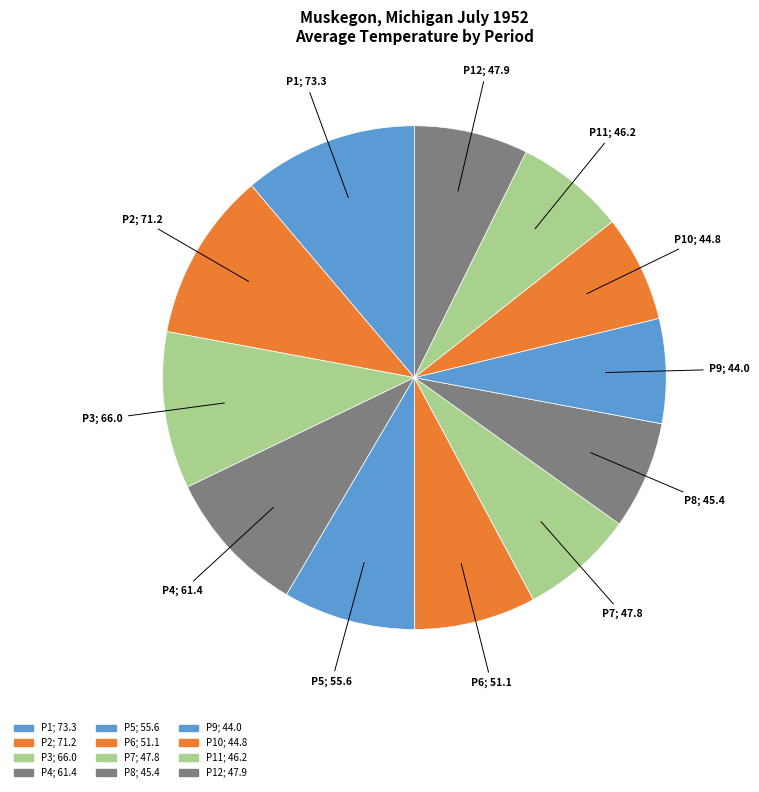

Count the number of slices in the pie.

12